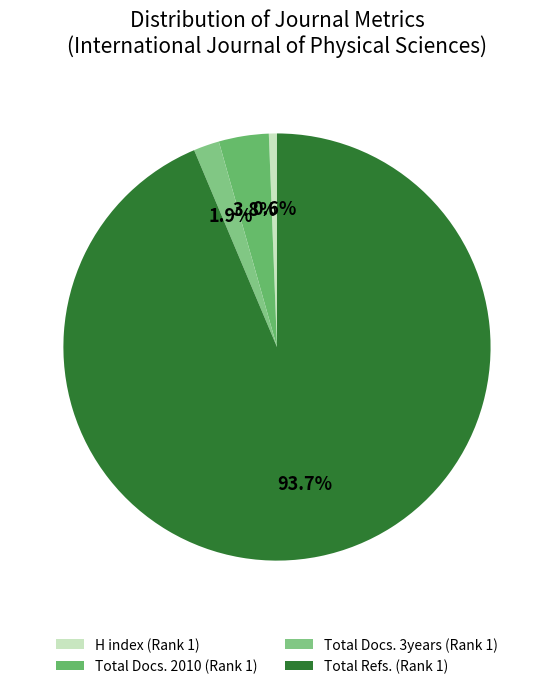

True or false: Total Docs. 3years (Rank 1) accounts for 1% of the total.

False